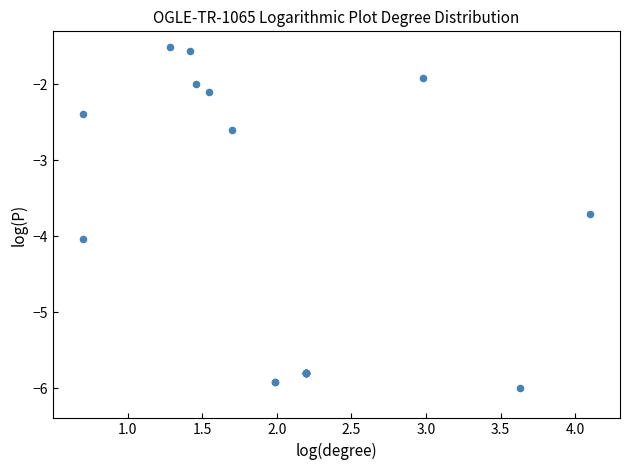

What Y value in the scatter plot is closest to -3?

-2.6